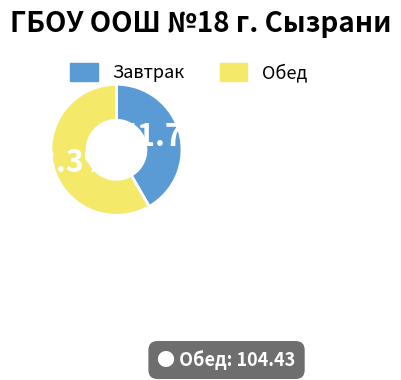

What percentage is the Обед slice, to the nearest percent?

58%